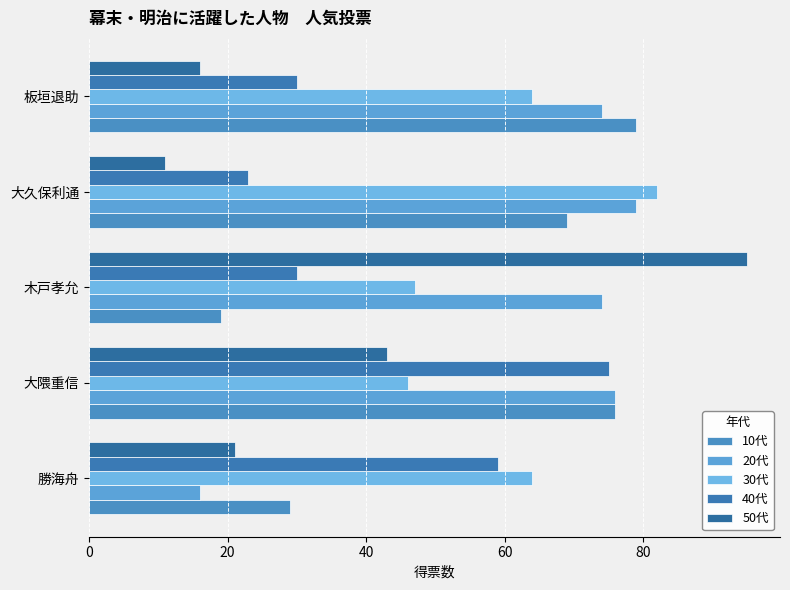

How many values in the 30代 series are below 64?

2